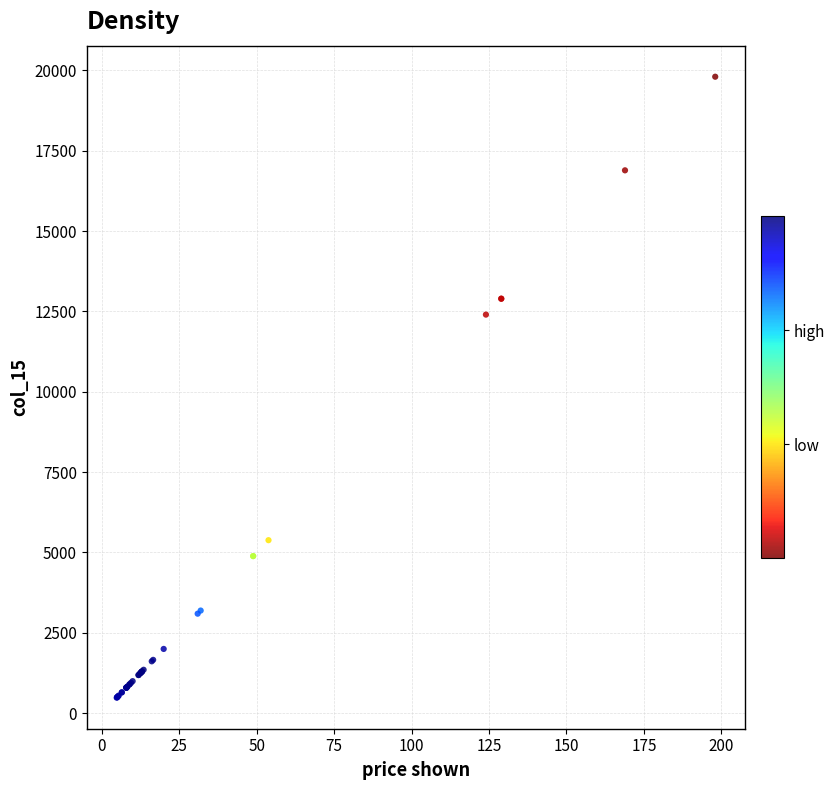

What Y value in the scatter plot is closest to 10142?

12400